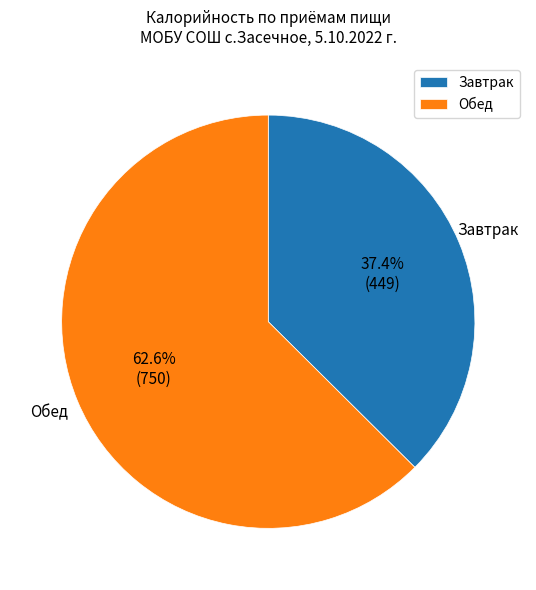

Is there a majority slice in this chart?

Yes